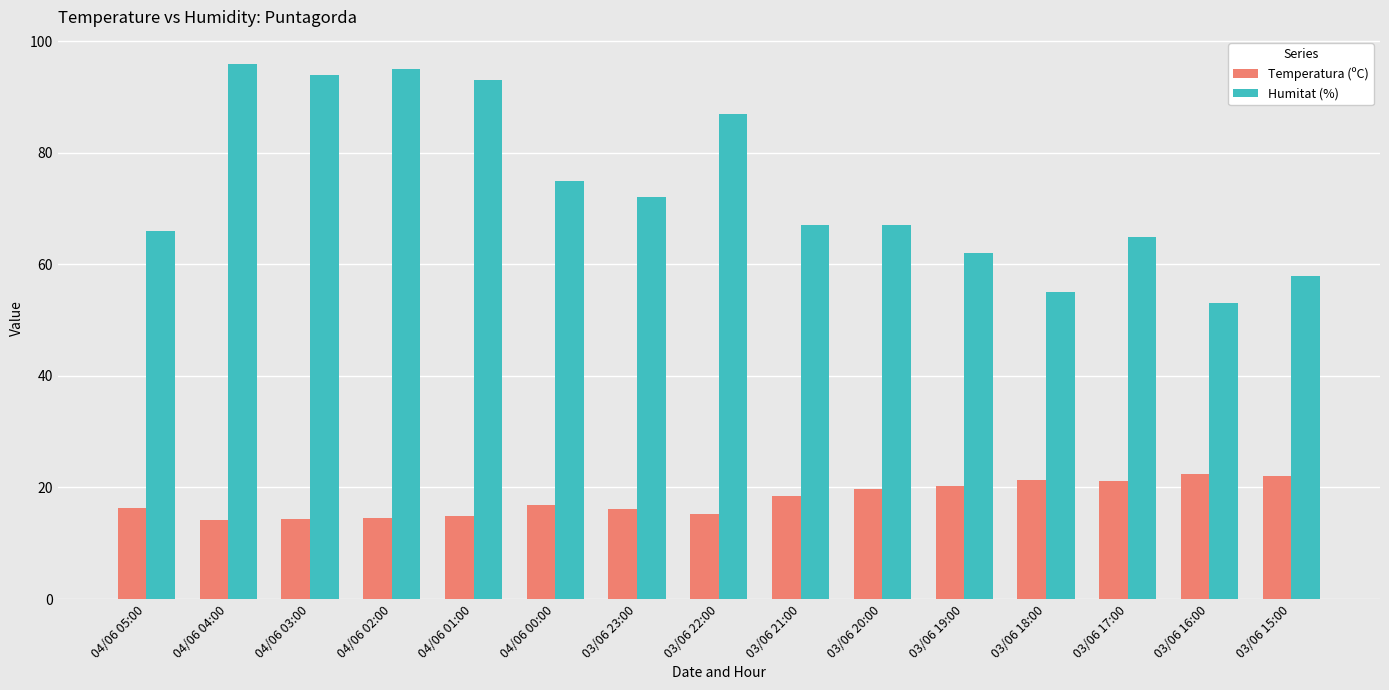

Rank the series by their maximum value, from lowest to highest.

Temperatura (ºC), Humitat (%)